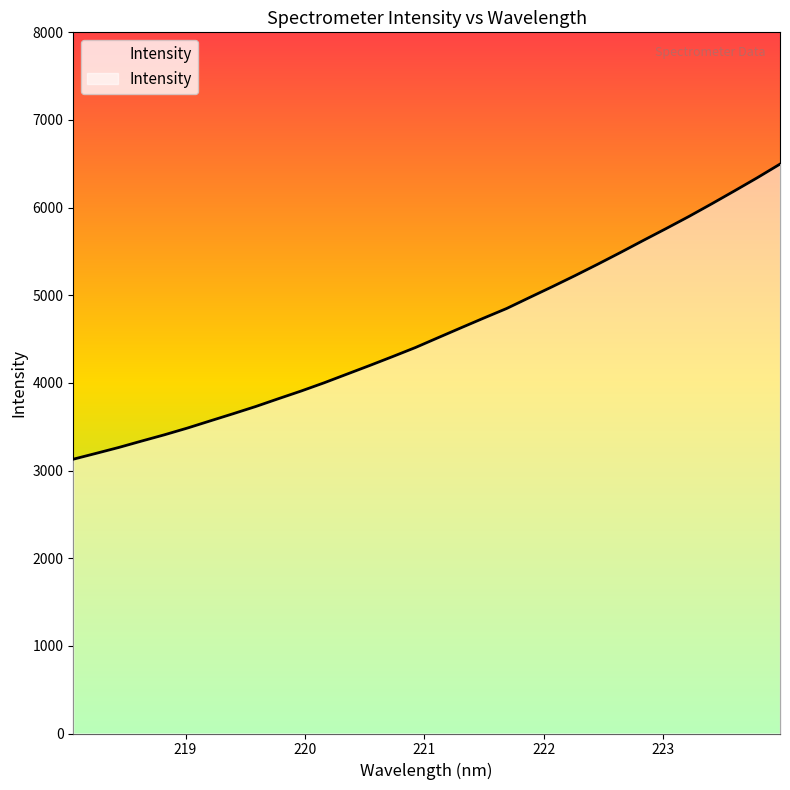

At which category does the chart reach its minimum across all series?

218.0596